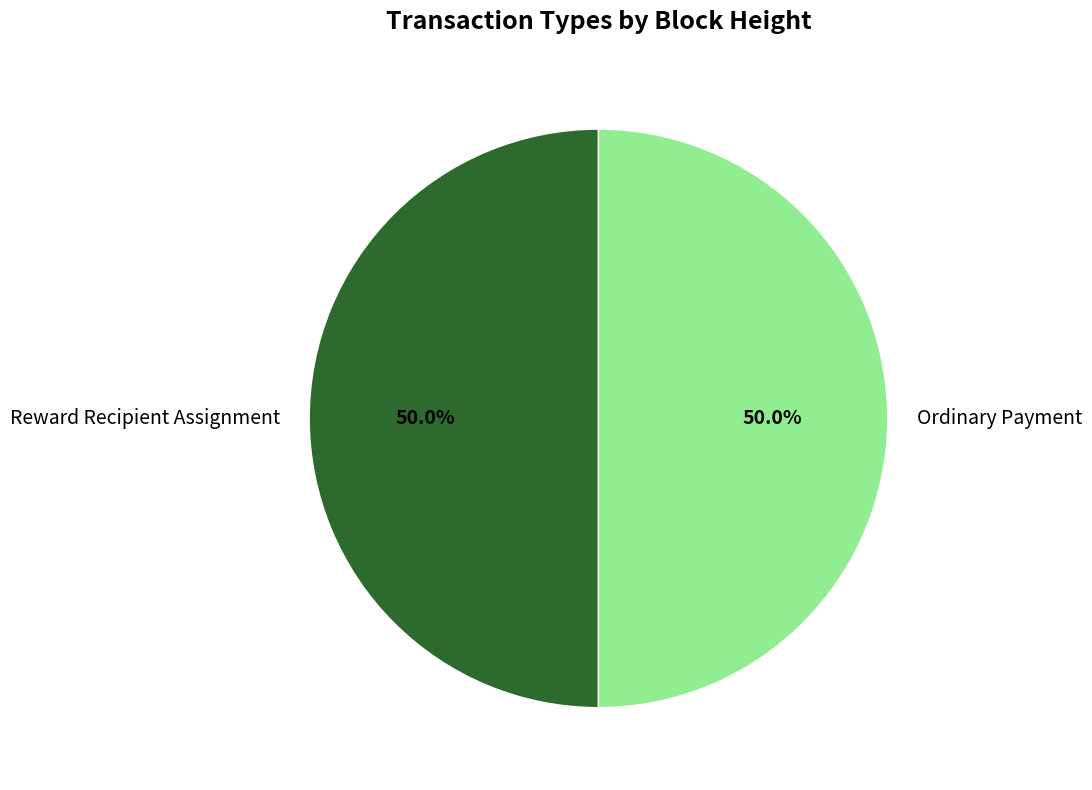

Approximately how many times larger is the value at Ordinary Payment compared to Reward Recipient Assignment?

1.0